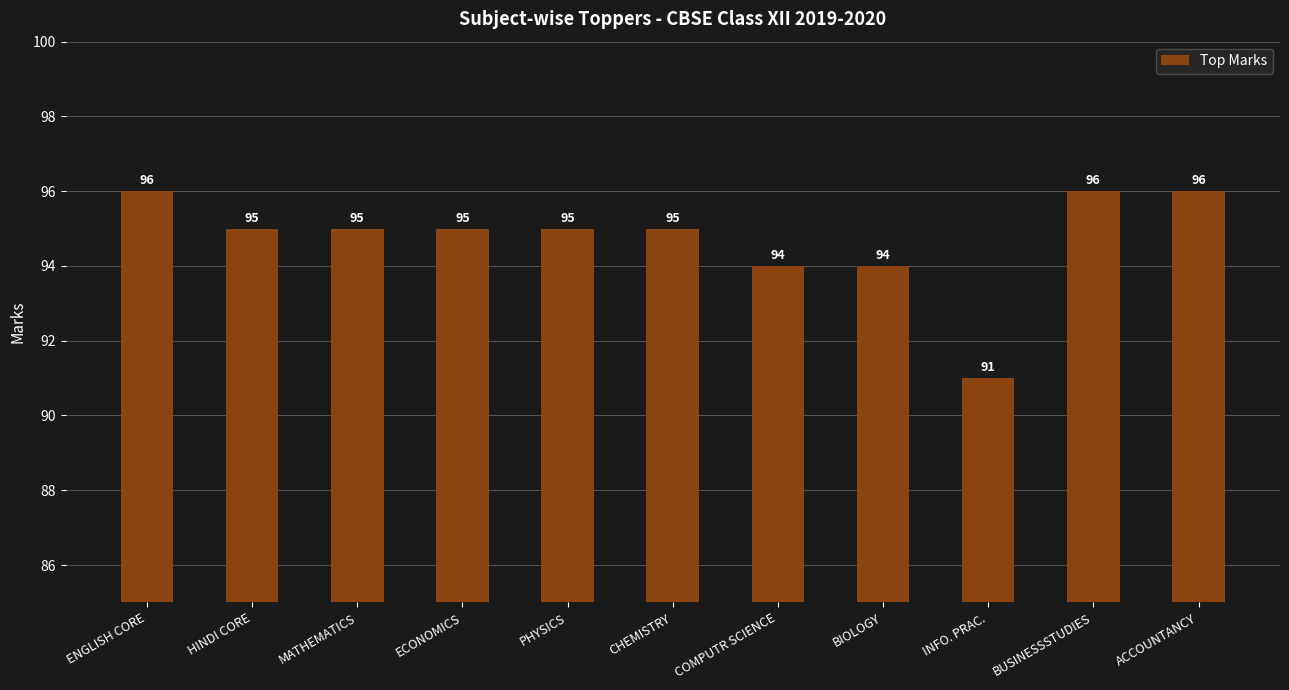

The value at PHYSICS is 129. True or false?

False